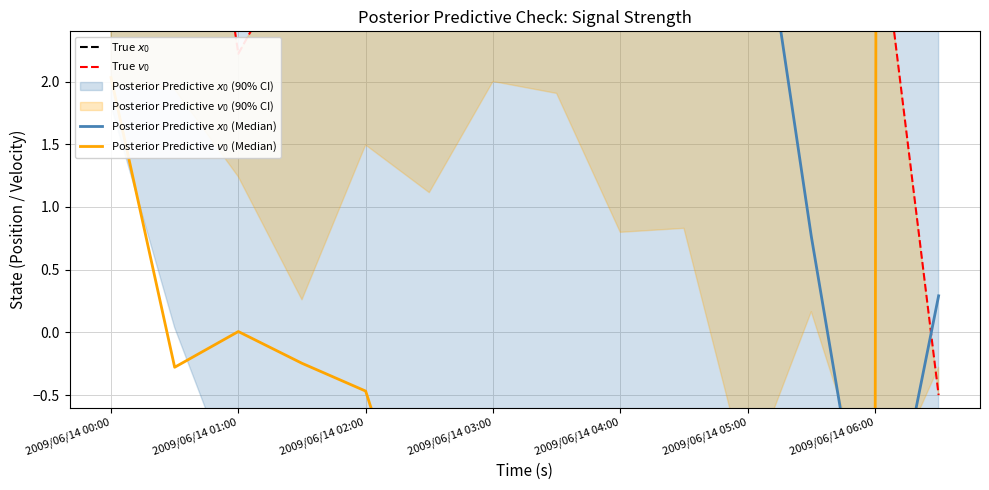

The Posterior Predictive $x_0$ (Median) series shows 7.3 at 2009/06/14 01:00. True or false?

False